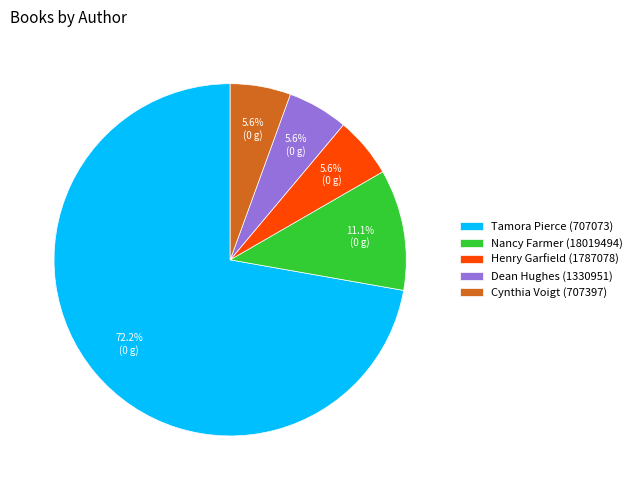

True or false: Tamora Pierce (707073) accounts for 72% of the total.

True